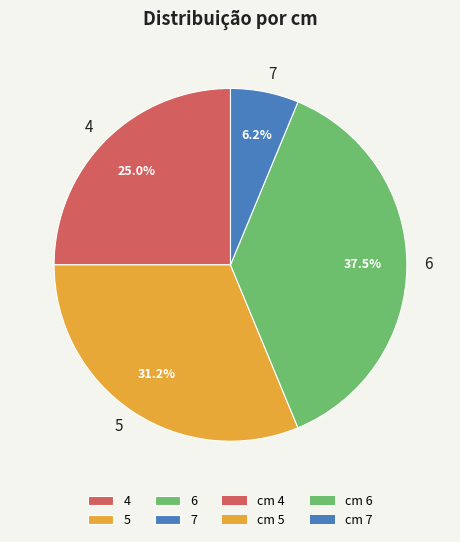

Count the number of slices in the pie.

4